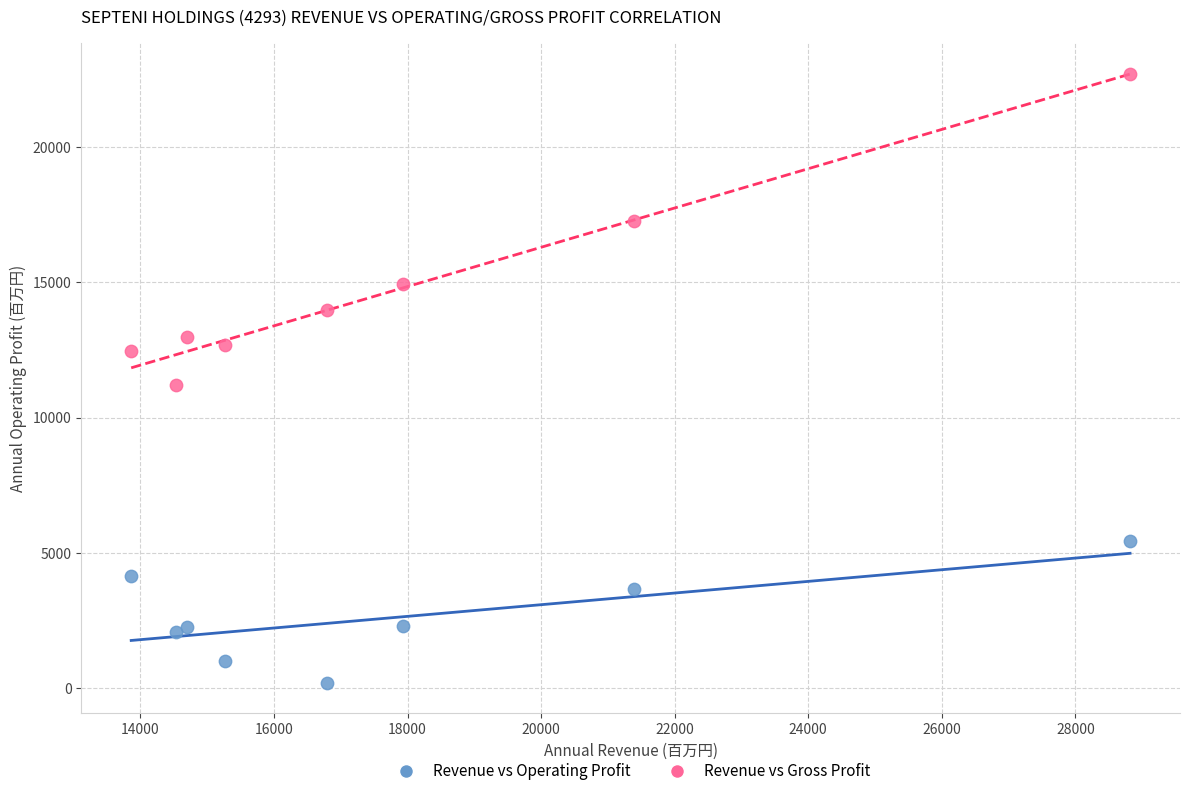

In the Revenue vs Gross Profit series, what Y value is closest to 16965?

17285